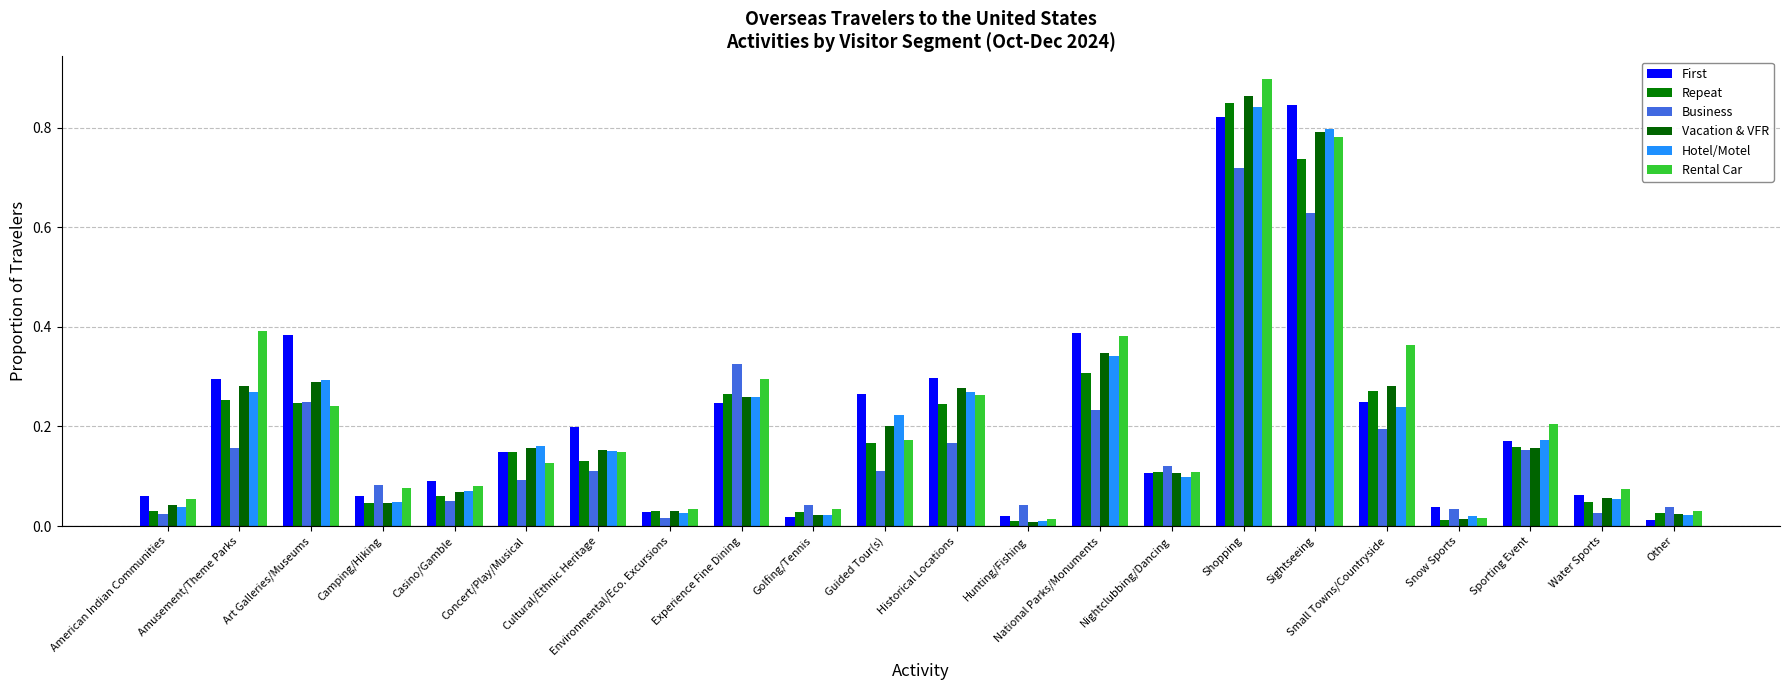

How many groups of bars are there?

22